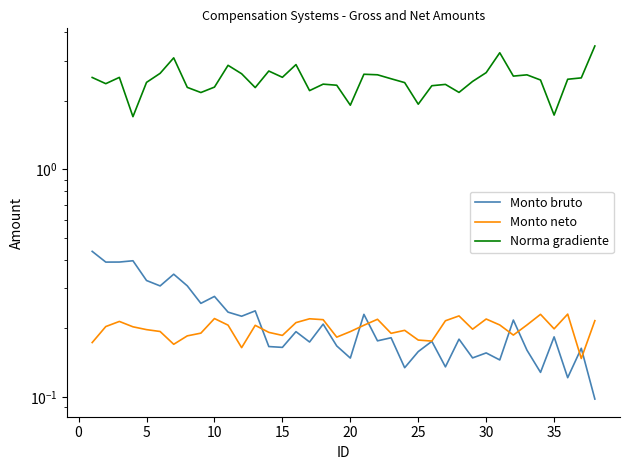

What is the average value of the Monto bruto series?

0.2